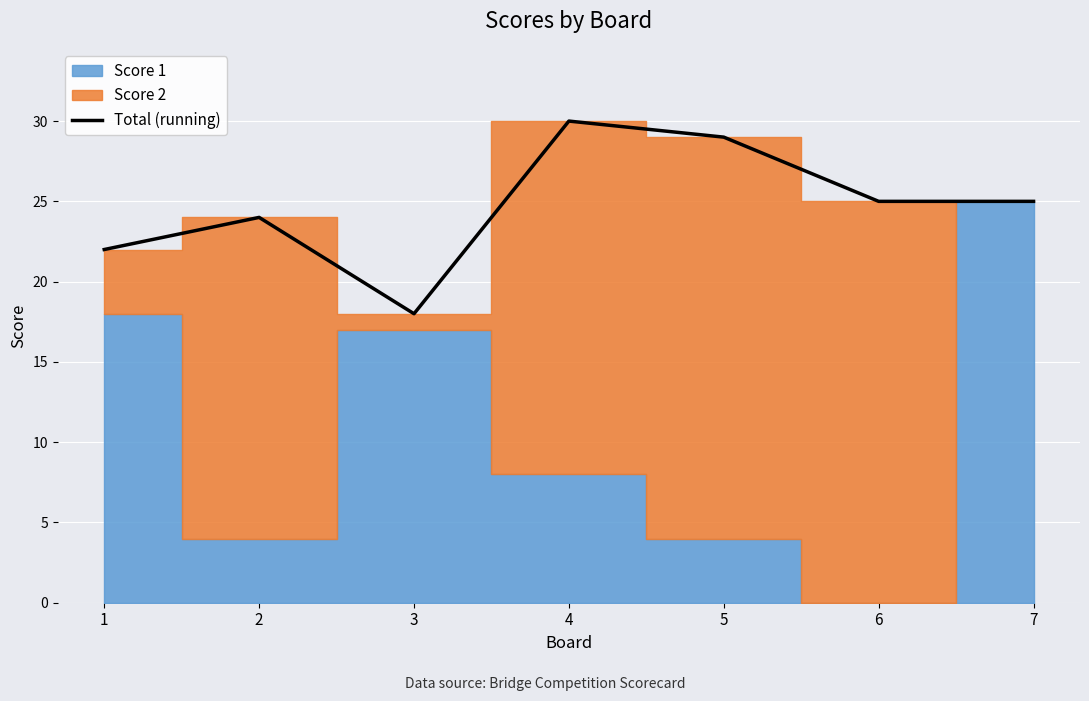

Reading right to left, what are all the values shown in this chart?

25	25	29	30	18	24	22